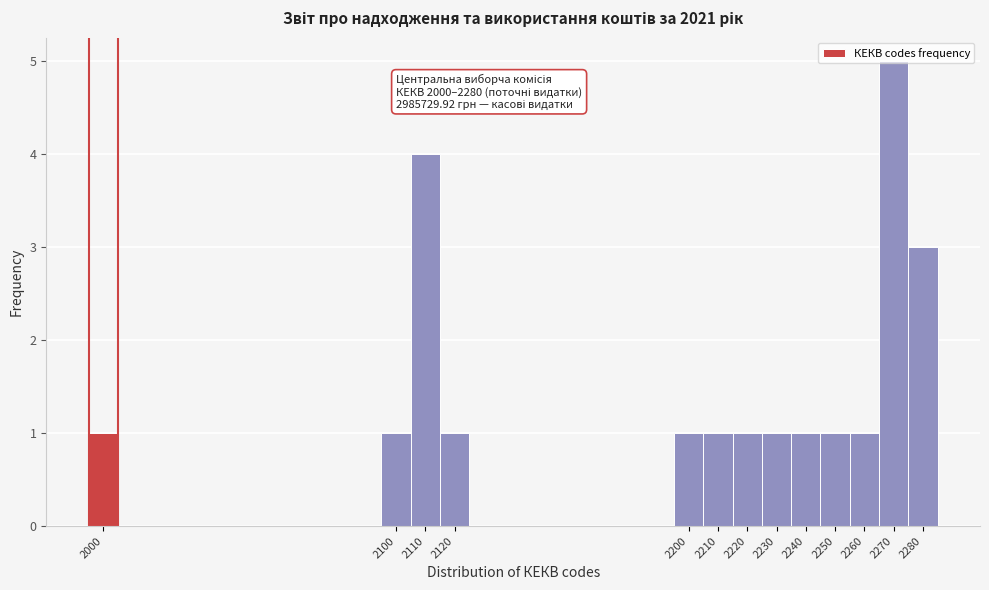

Which range on the x-axis has the tallest bar?

2265 to 2275